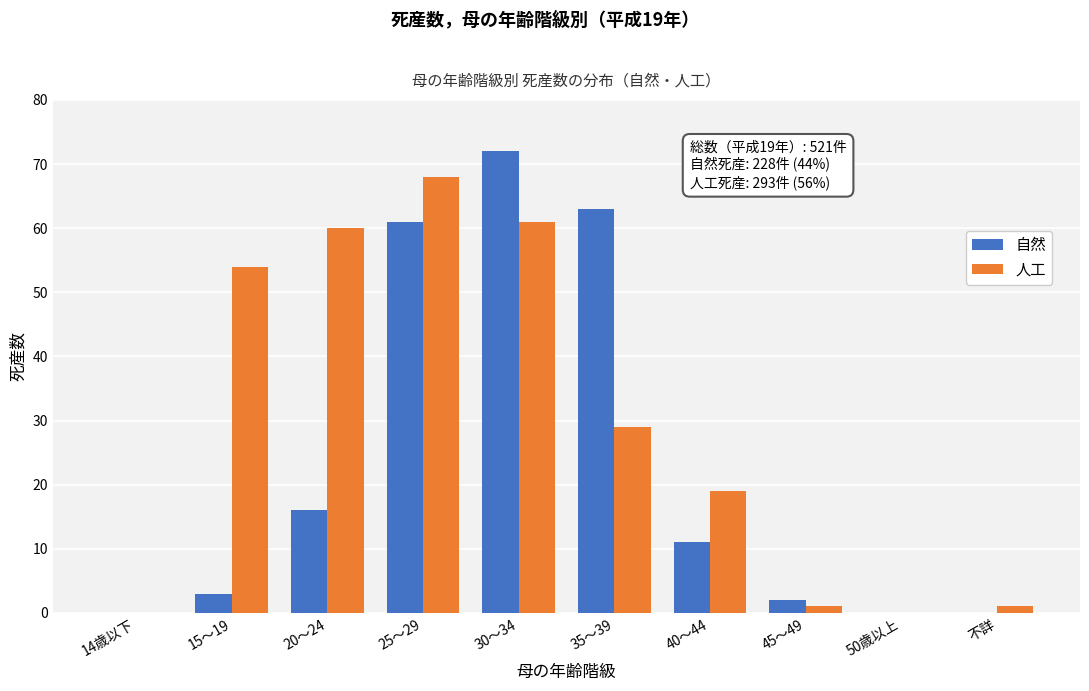

Reading right to left, transcribe all the data shown in this chart.

自然: 不詳=0	50歳以上=0	45～49=2	40～44=11	35～39=63	30～34=72	25～29=61	20～24=16	15～19=3	14歳以下=0
人工: 不詳=1	50歳以上=0	45～49=1	40～44=19	35～39=29	30～34=61	25～29=68	20～24=60	15～19=54	14歳以下=0